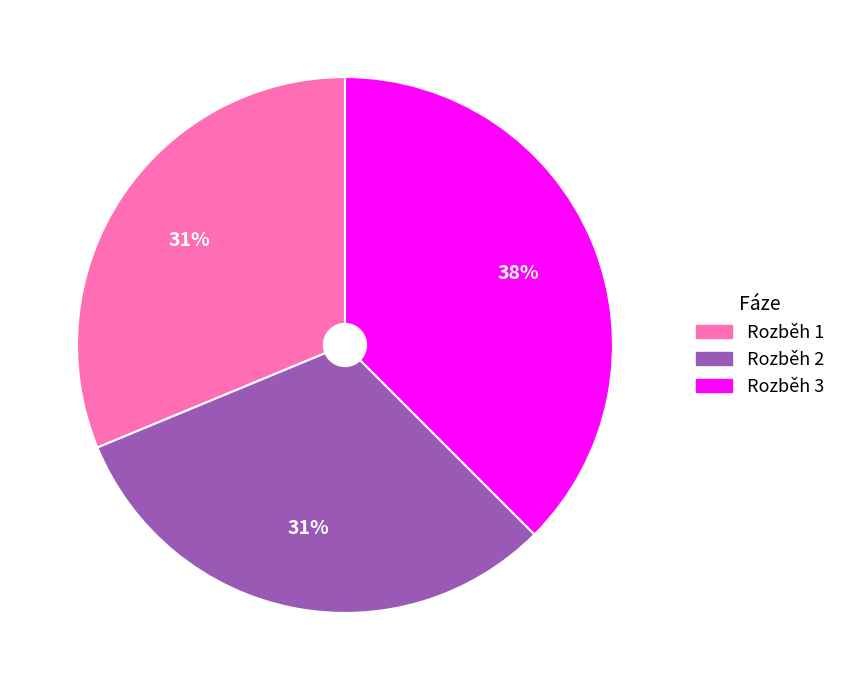

Count the number of slices in the pie.

3